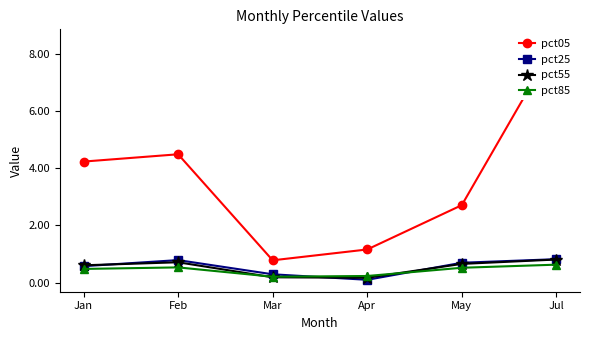

What is the greatest value displayed?

8.4